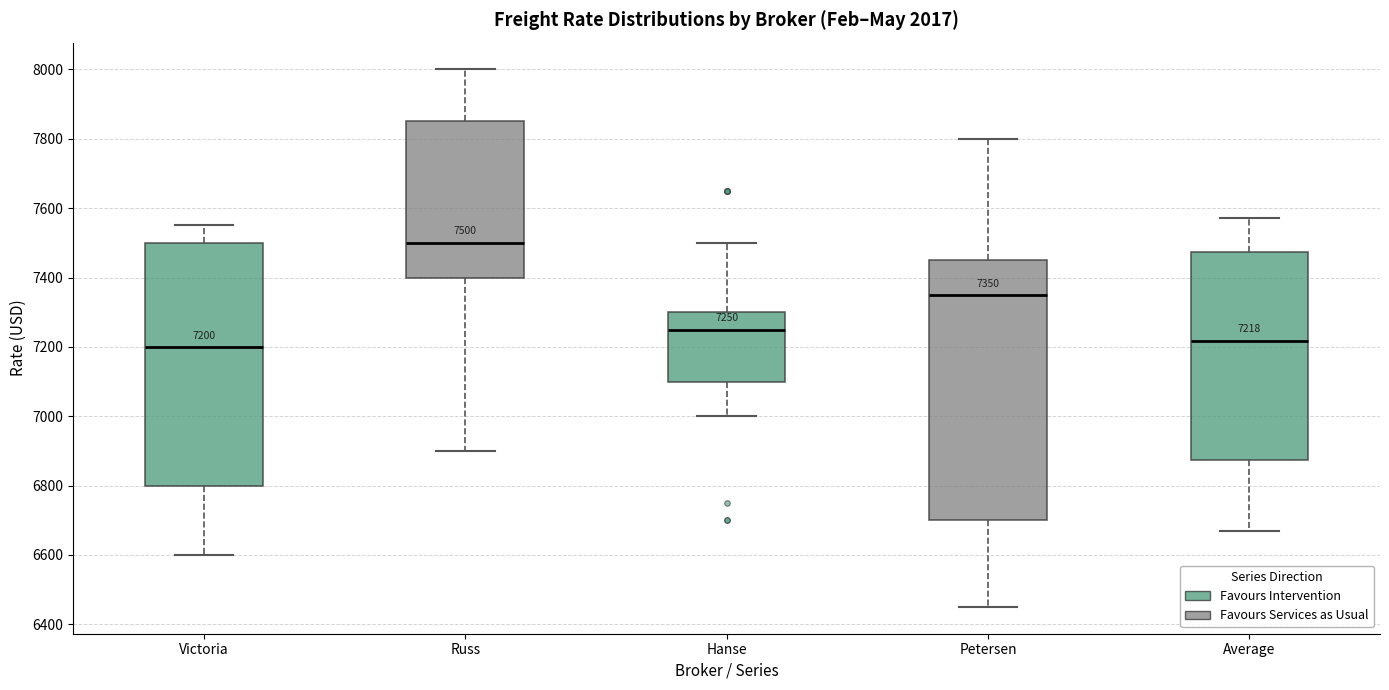

Which box's median line is the highest?

Russ